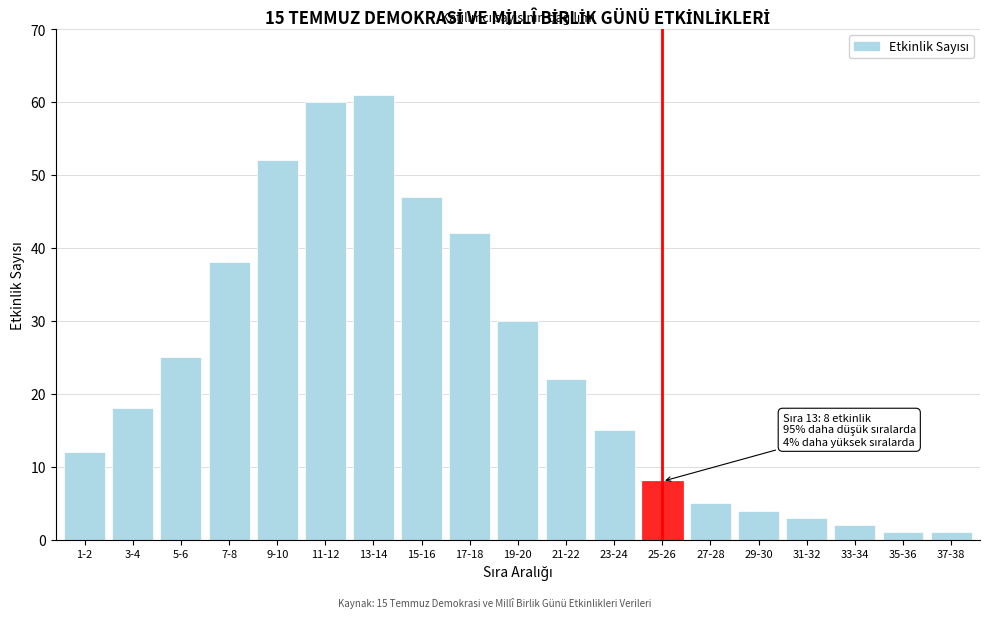

Reading right to left, what are all the values shown in this chart?

37-38=1	35-36=1	33-34=2	31-32=3	29-30=4	27-28=5	25-26=8	23-24=15	21-22=22	19-20=30	17-18=42	15-16=47	13-14=61	11-12=60	9-10=52	7-8=38	5-6=25	3-4=18	1-2=12